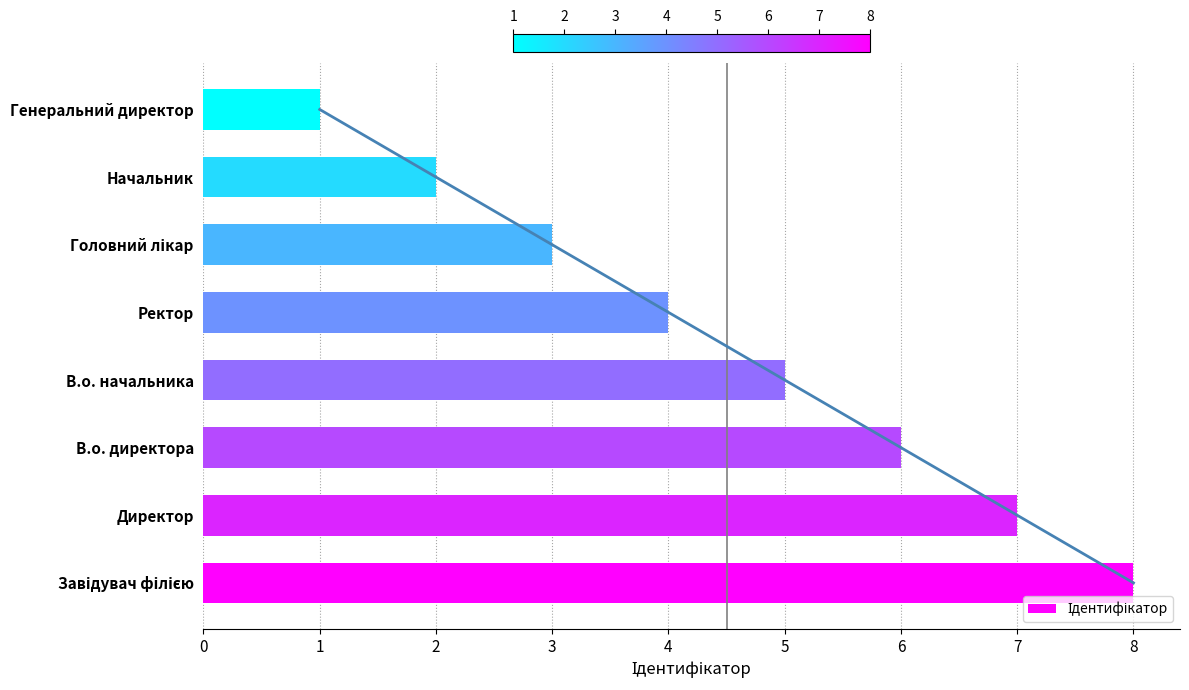

How many categories are shown in the chart?

8